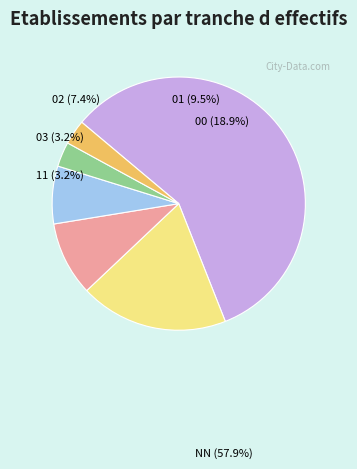

Do 03 and NN together represent more than half of the pie?

Yes